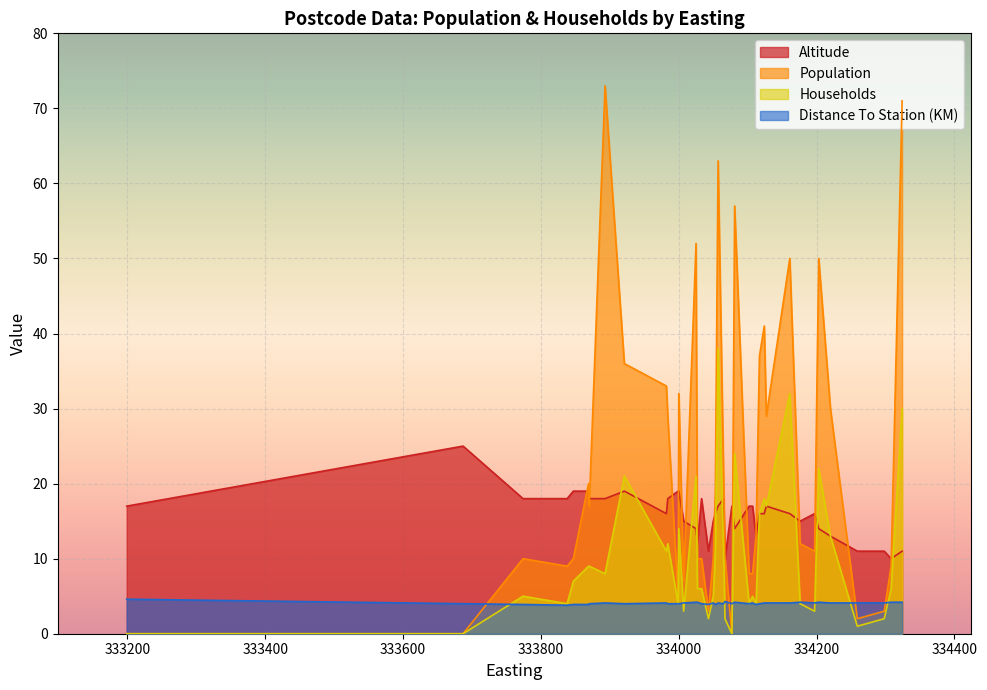

What is the approximate value of Households at 18?

4.0